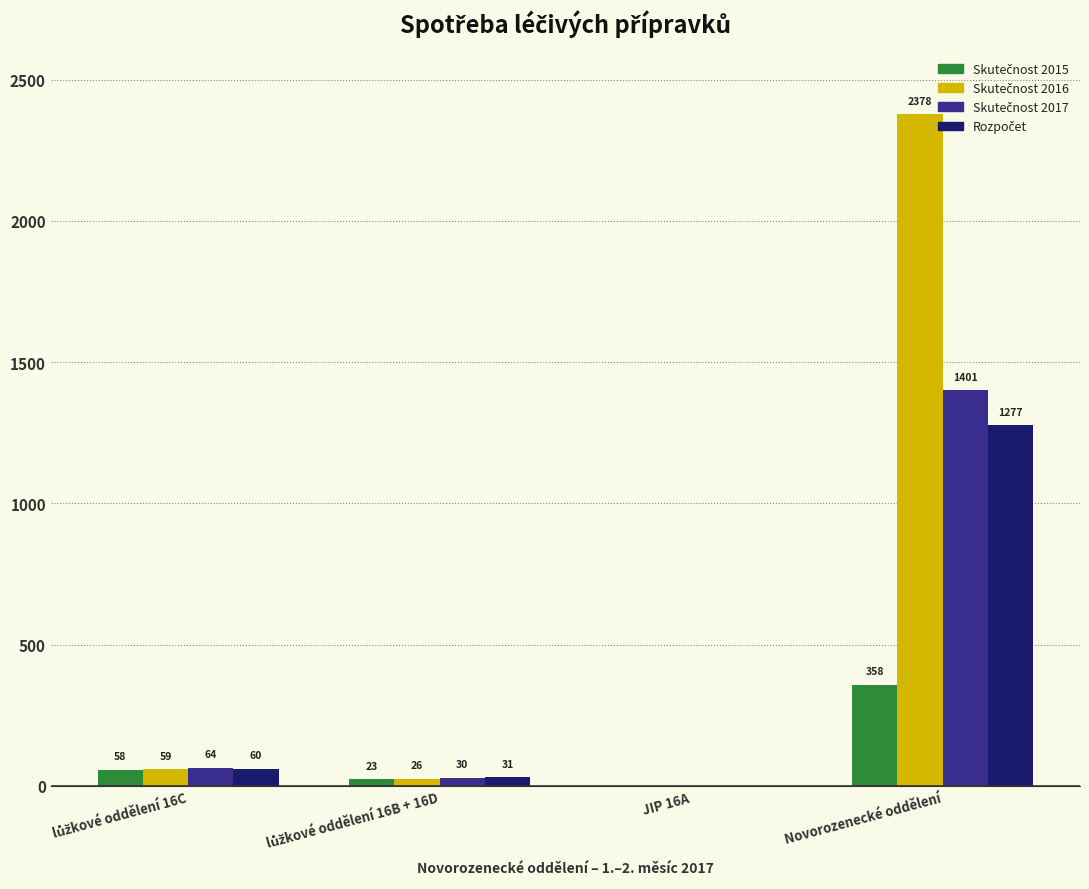

At which category is the sum across all series the highest?

Novorozenecké oddělení